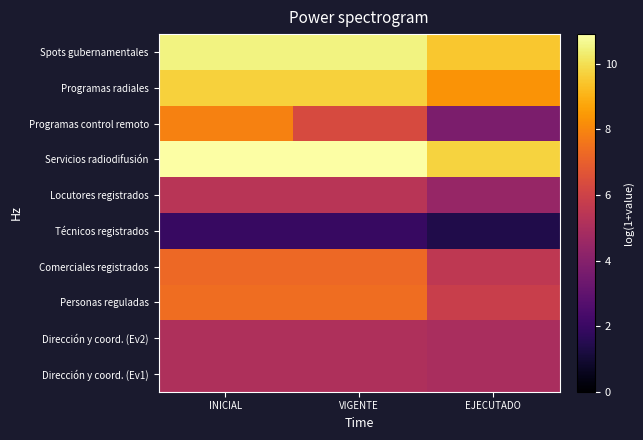

Which has a higher value, EJECUTADO or INICIAL?

INICIAL